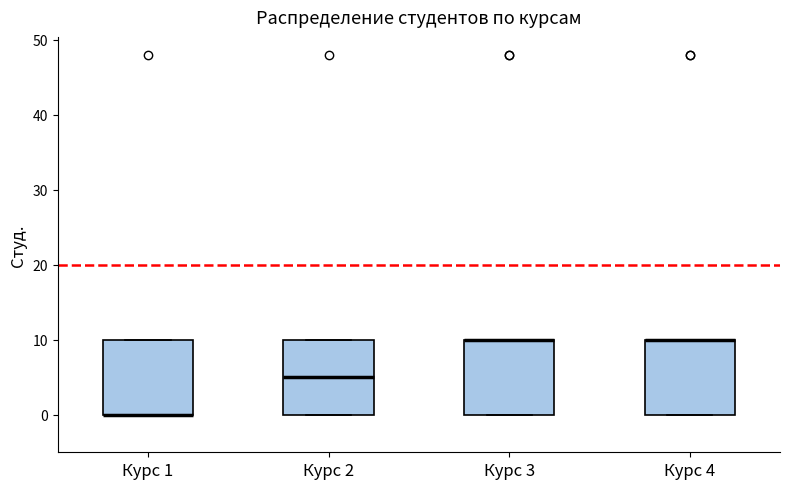

Where is the upper edge of the box for Курс 3 on the y-axis? The values are not printed on the chart, so give them approximately, as read against the axis.

10